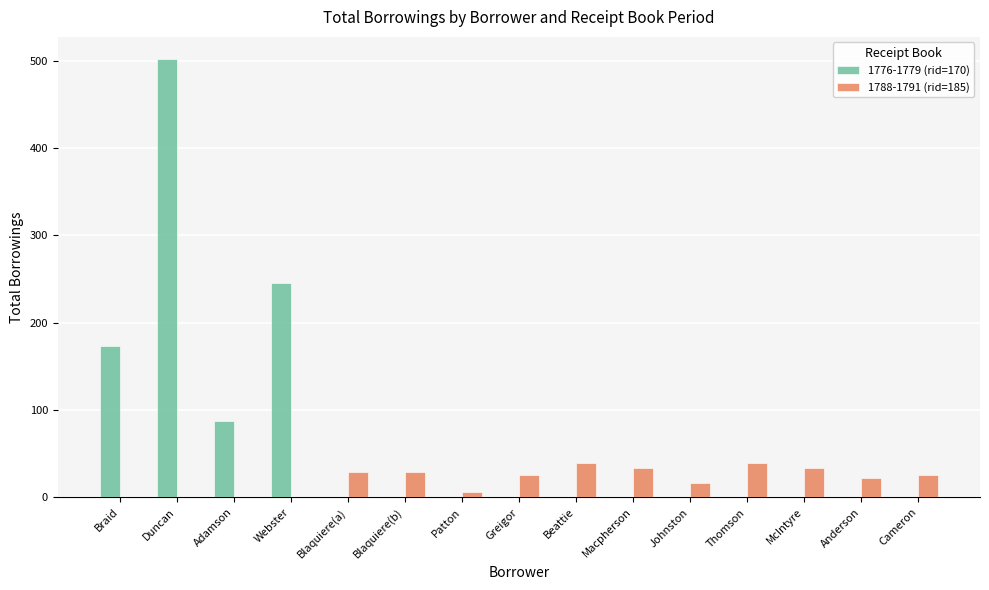

Are the bars grouped side by side (vs. stacked)?

Yes